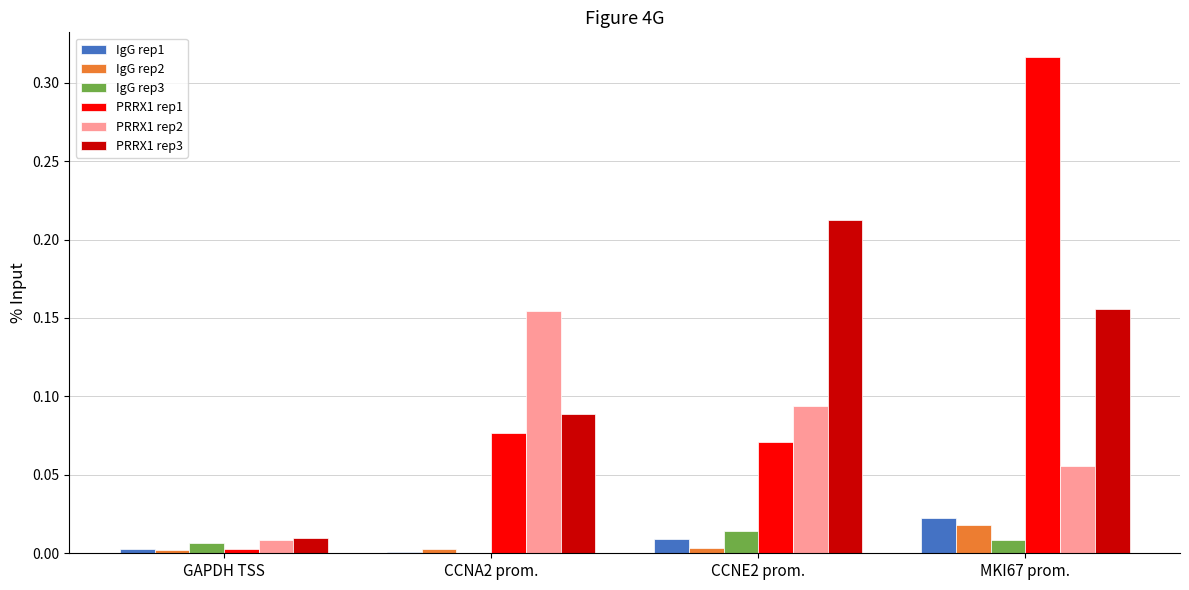

The value of IgG rep1 at MKI67 prom. is 0.0. True or false?

True